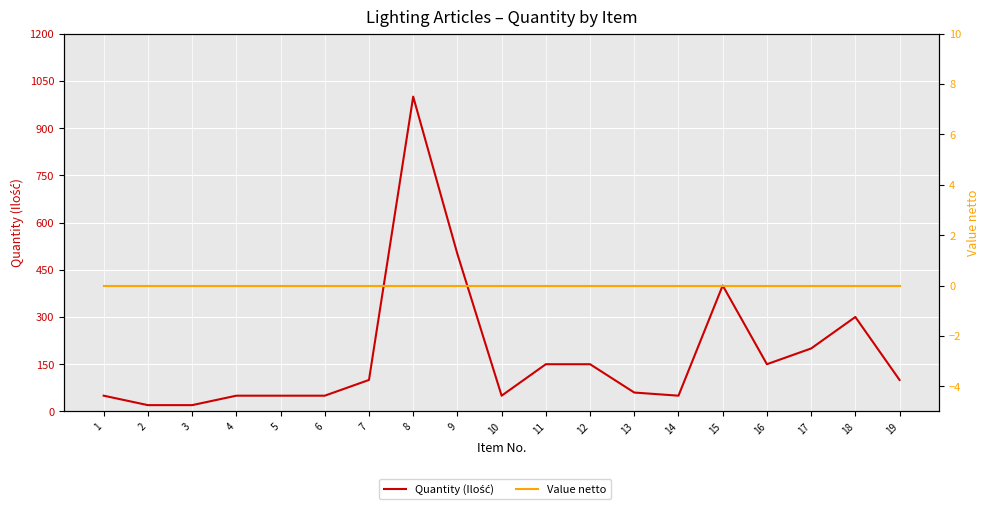

How many data points in Quantity (Ilość) are less than 100?

9